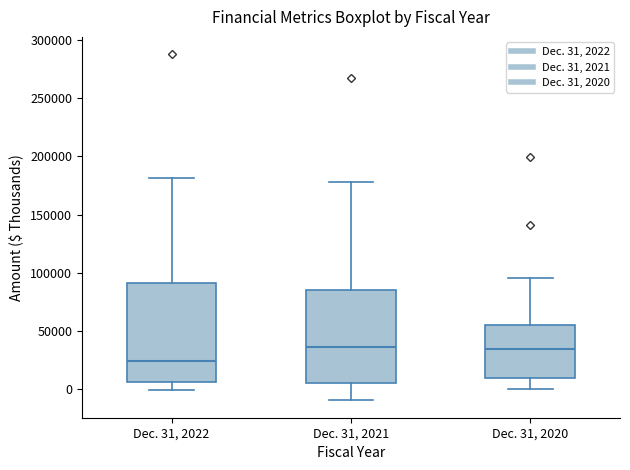

Where is the upper edge of the box for Dec. 31, 2022 on the y-axis? The values are not printed on the chart, so give them approximately, as read against the axis.

90000